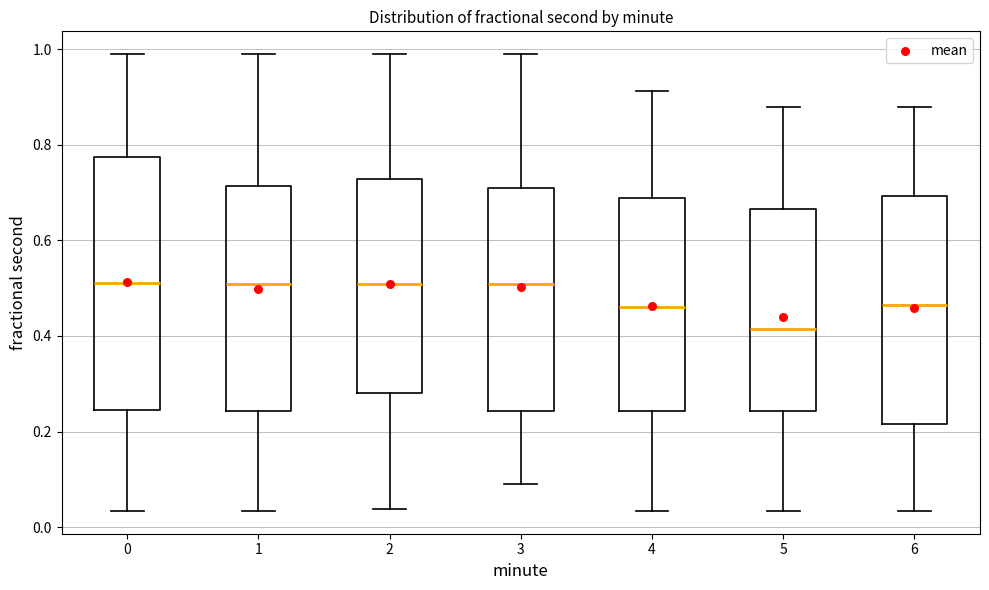

Which box has the lowest median line?

5